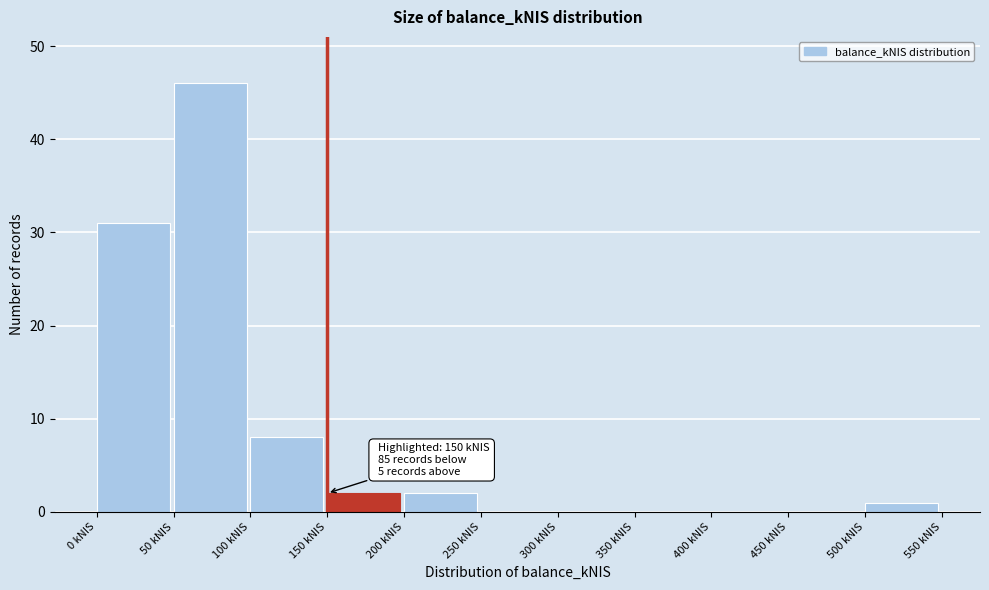

Over which range of the x-axis is the bar tallest?

50 to 100